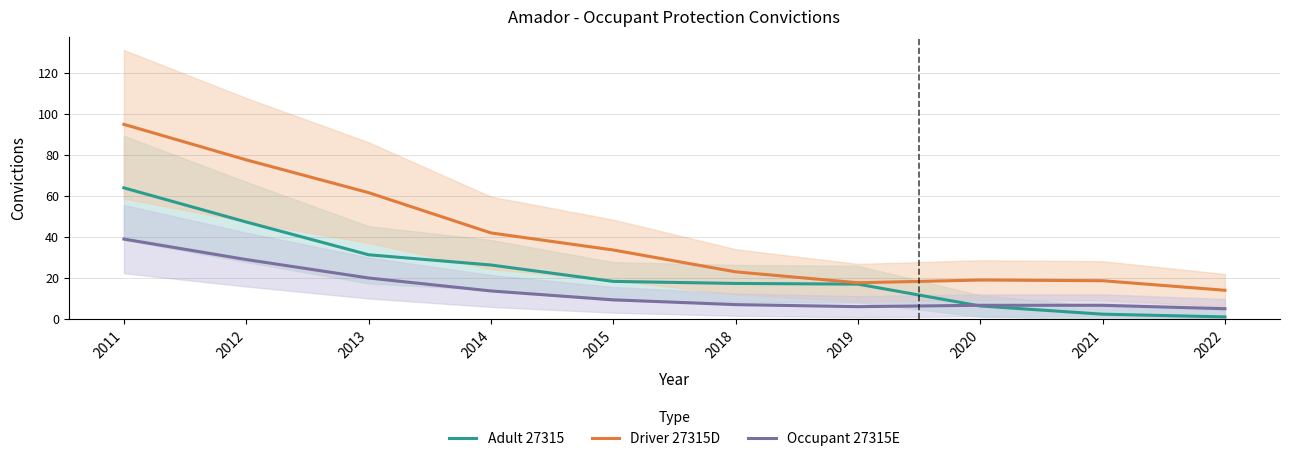

Which has a higher value, 2015 or 2019?

2015